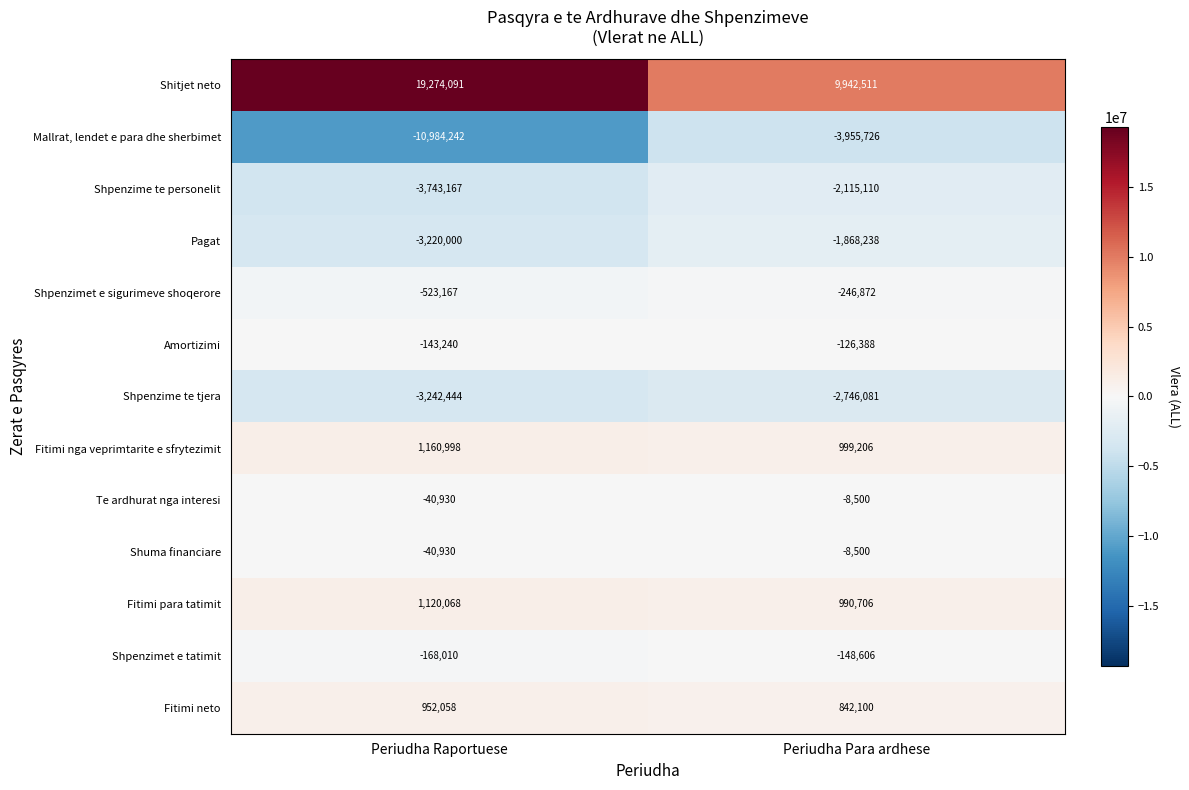

True or false: Pagat has a value of -1868238 at Periudha Para ardhese.

True